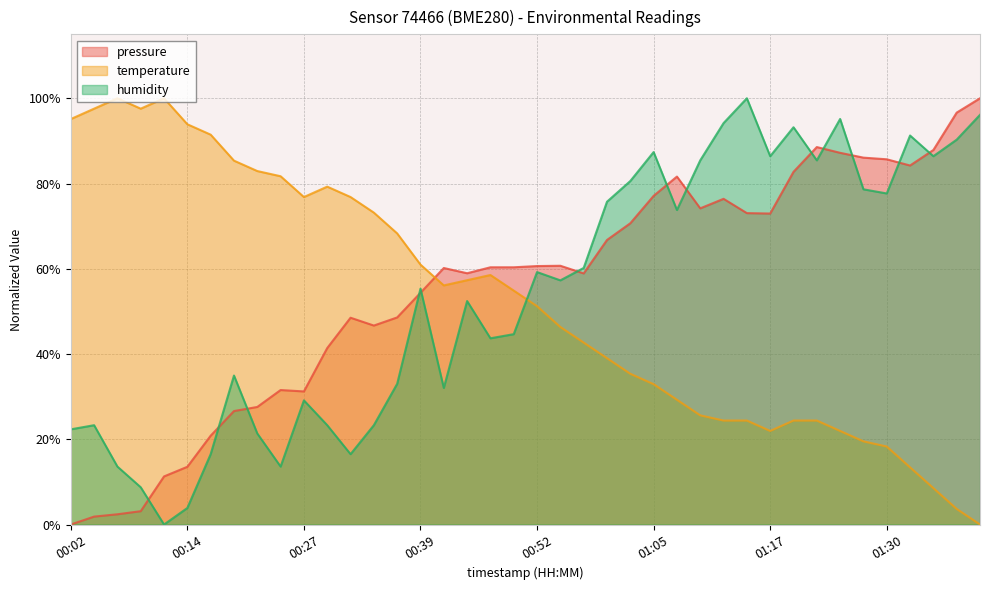

What are all the series names shown in the legend?

pressure, temperature, humidity